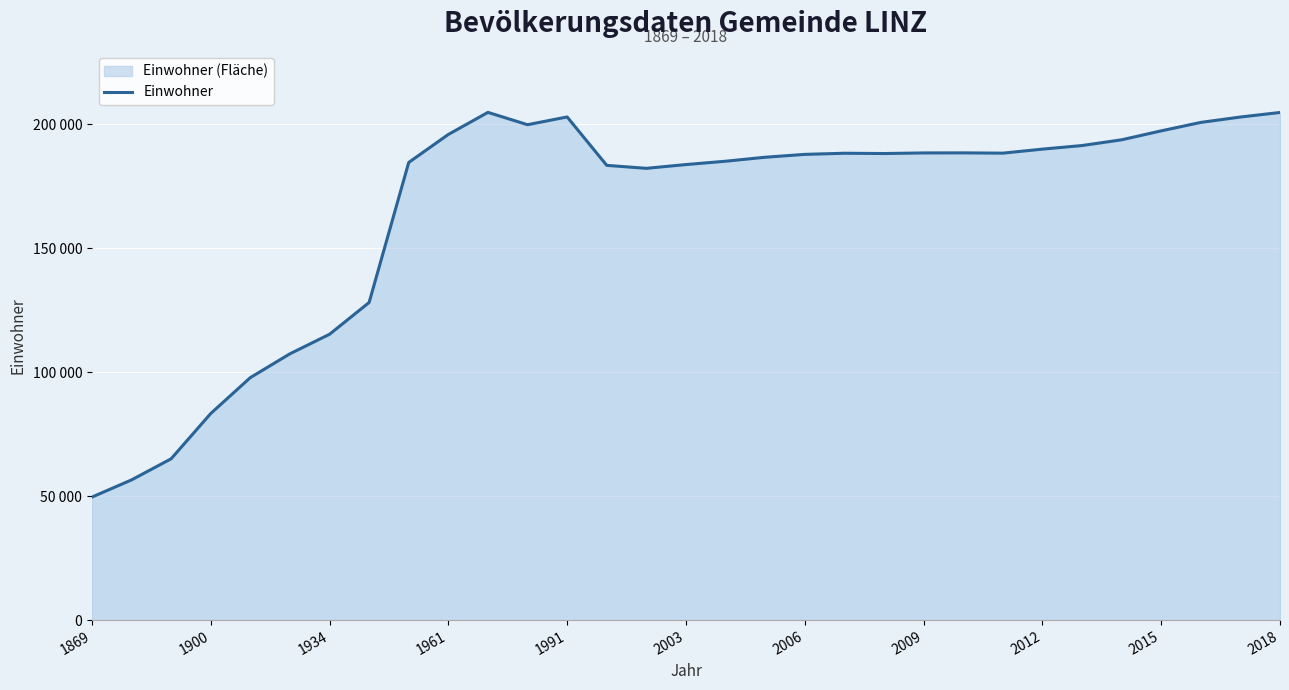

Does the chart display data point markers on the line(s)?

No